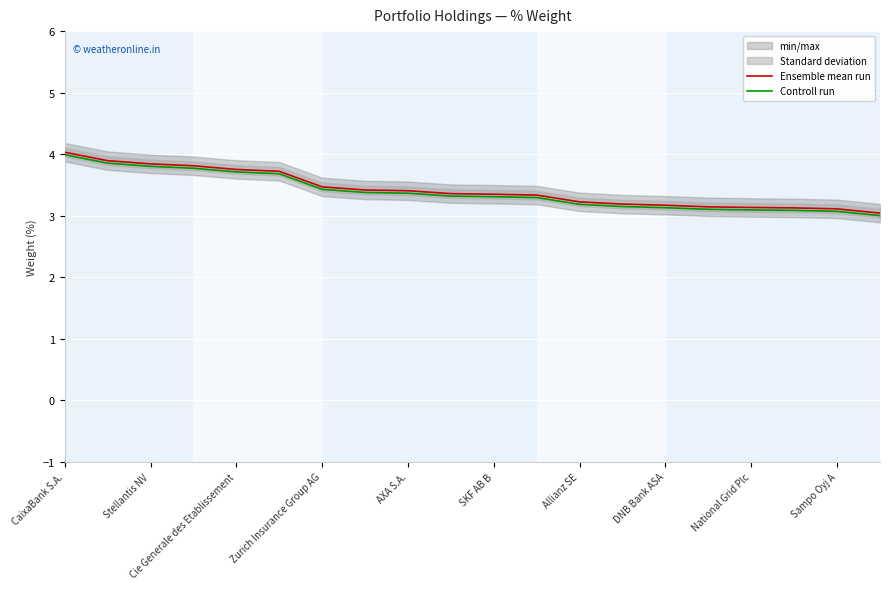

The value of Ensemble mean run at 13 is 3.2. True or false?

True